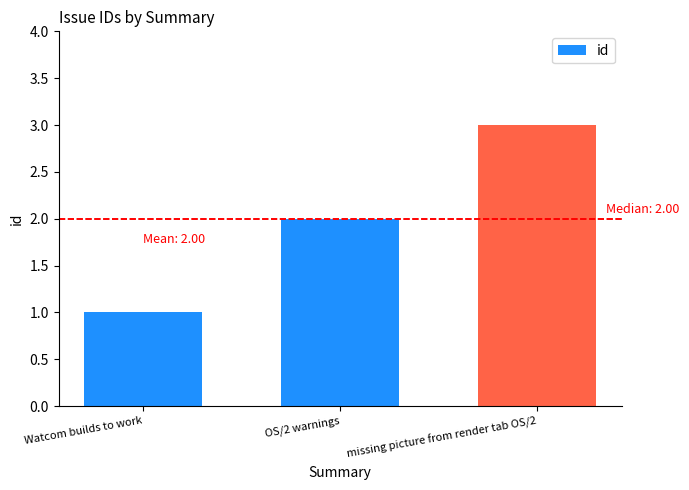

Is it true that the value at missing picture from render tab OS/2 is 1?

False